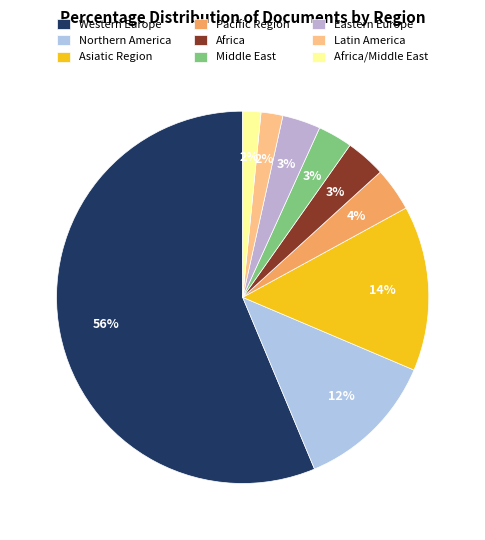

Which slice is the smallest?

Africa/Middle East